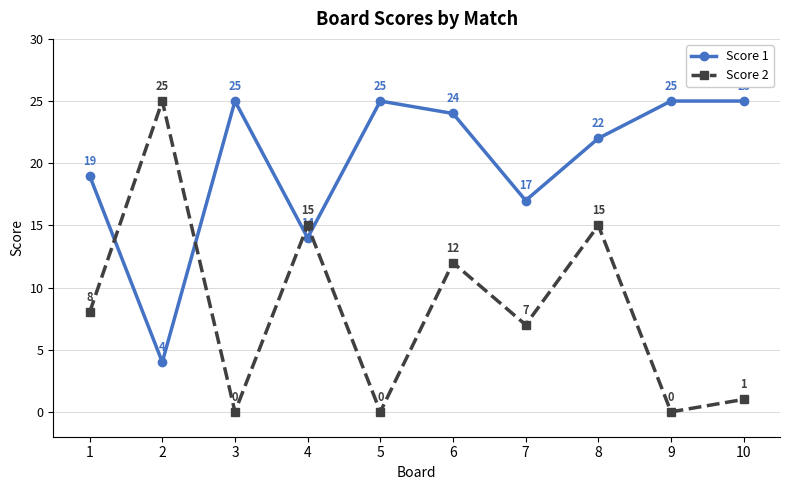

Does the chart display data point markers on the line(s)?

Yes